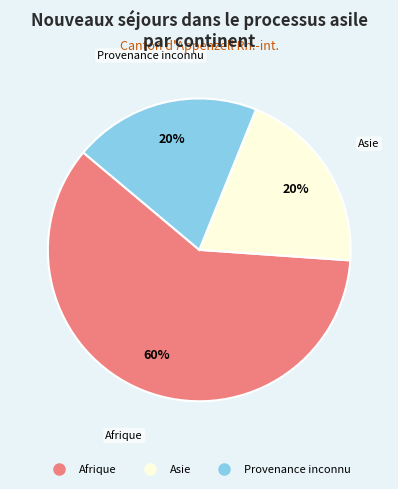

To the nearest percent, what is the difference between the largest and smallest slice percentages?

40%